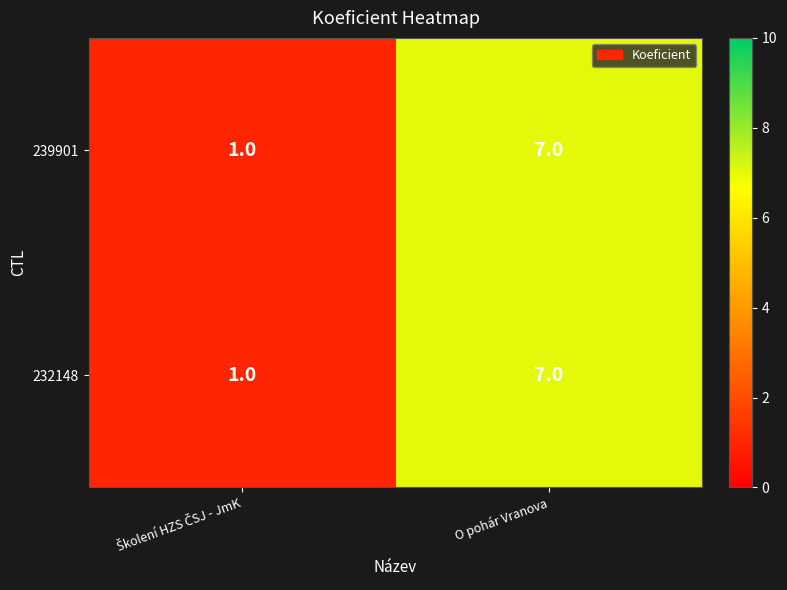

What is the approximate value of 232148 at O pohár Vranova?

7